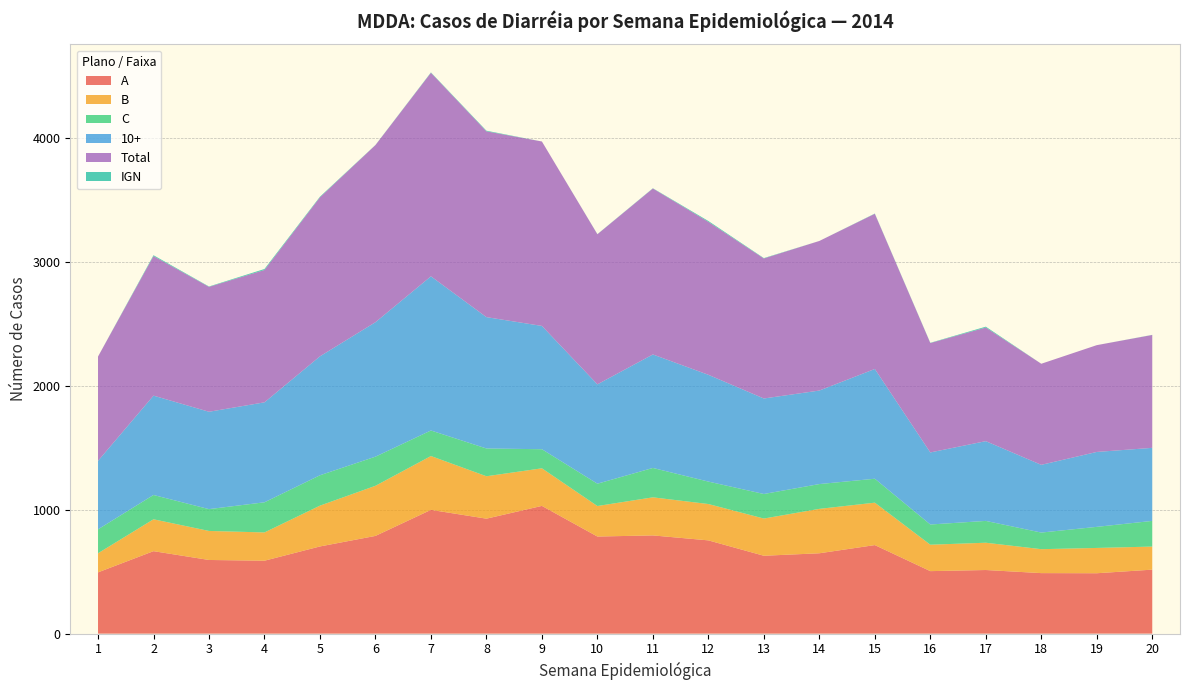

Reading left to right, what are all the values shown in this chart?

A: 494	665	594	588	703	788	998	927	1030	783	792	752	628	648	714	504	513	488	487	516
B: 154	257	234	228	329	404	434	342	303	246	307	293	300	358	342	213	220	193	204	186
C: 193	196	176	243	245	235	206	224	154	180	237	181	198	200	193	163	176	134	170	207
10+: 552	801	785	806	959	1084	1243	1059	994	801	915	861	770	754	885	581	643	546	604	589
Total: 841	1125	1007	1067	1282	1428	1641	1498	1487	1210	1338	1233	1129	1206	1251	882	916	815	861	910
IGN: 0	7	3	8	5	1	3	5	0	1	2	7	3	0	2	2	7	0	0	1